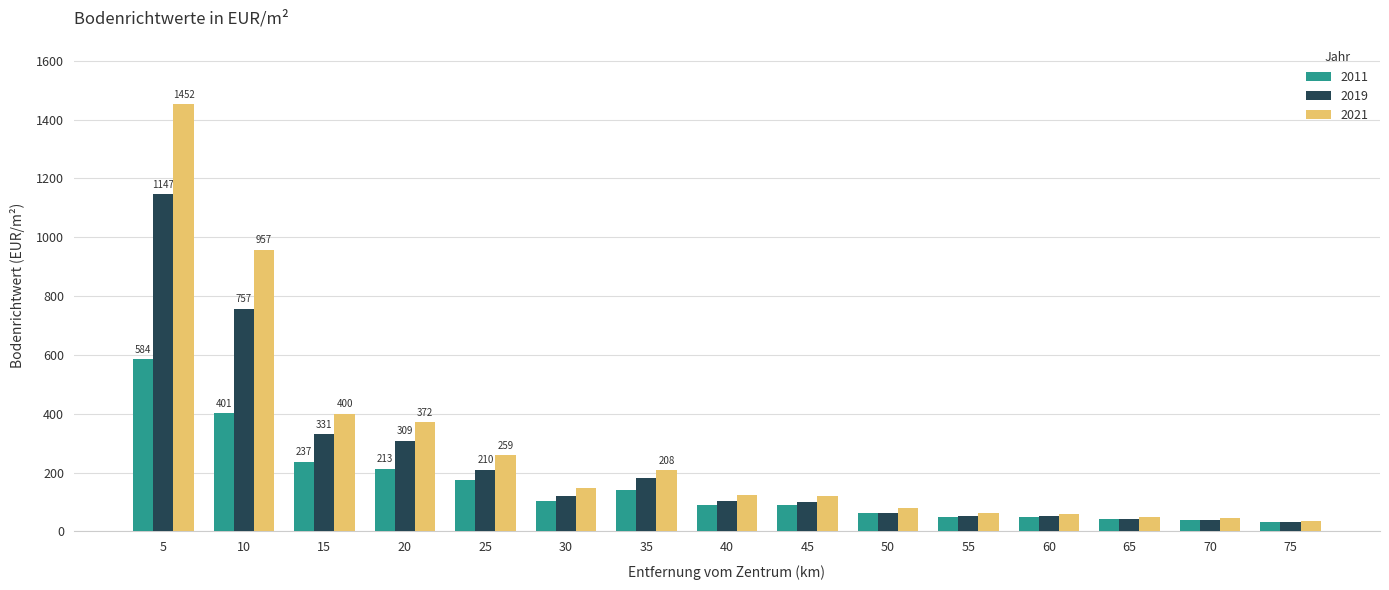

What is the difference between the maximum and minimum values in the 2019 series?

1115.6